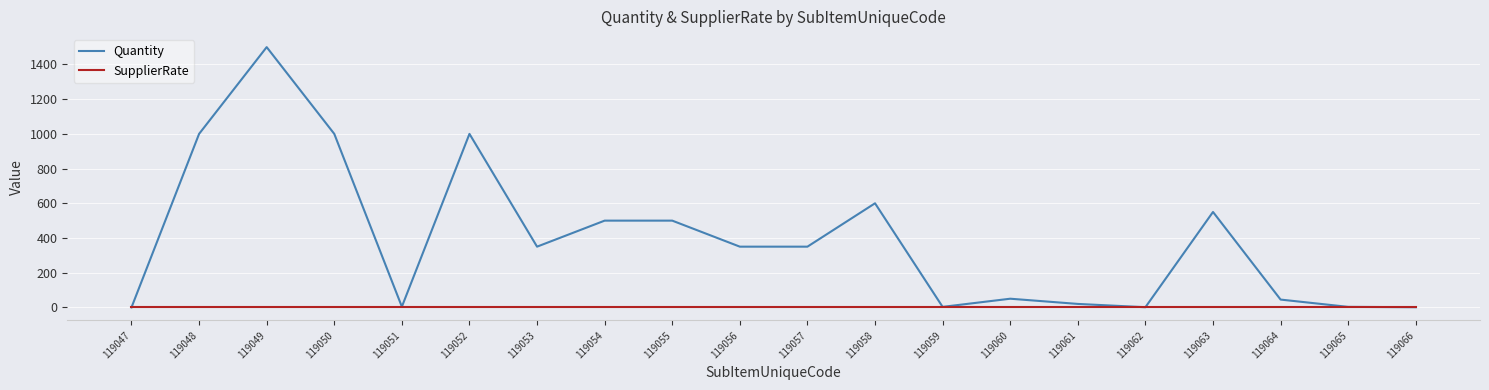

What value does the Quantity series have at 119050, to the nearest 10?

1000